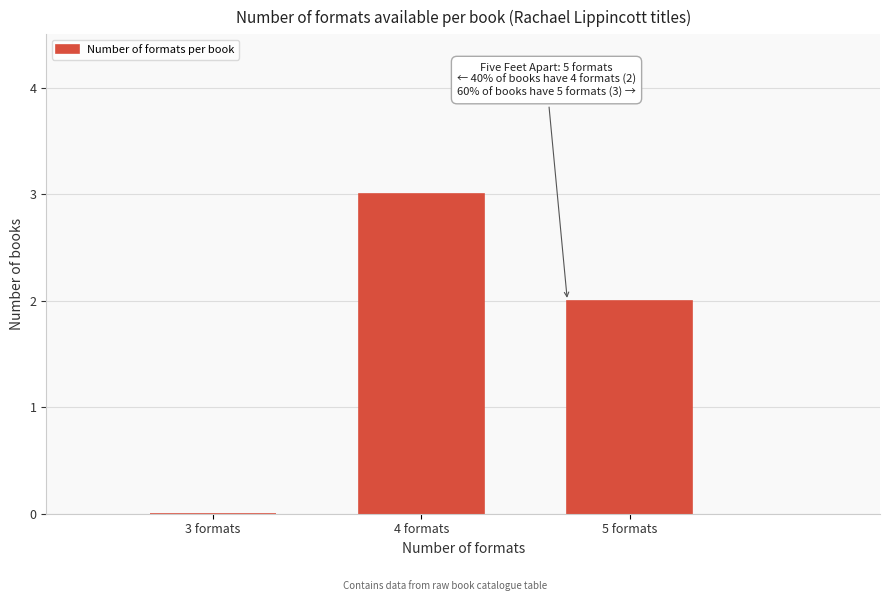

Reading left to right, what are all the values shown in this chart?

3 formats=0	4 formats=3	5 formats=2